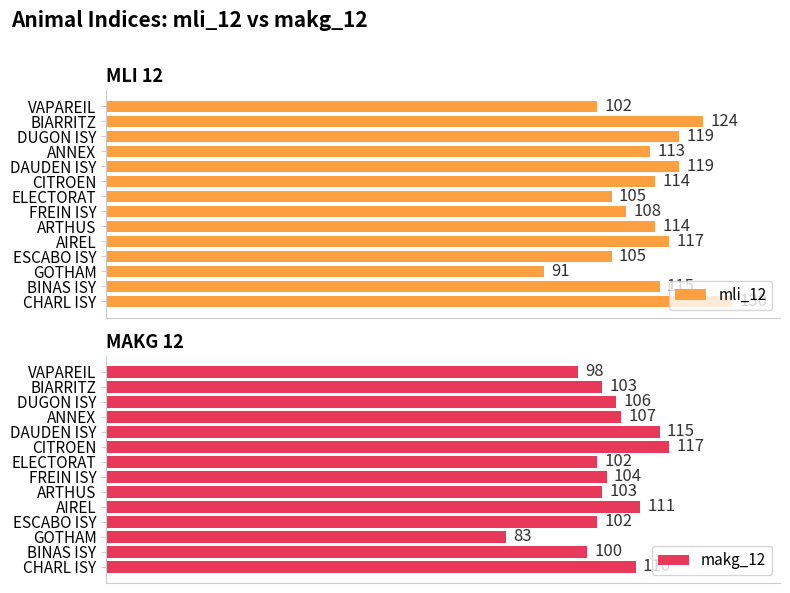

How many values in the mli_12 series exceed 114?

6